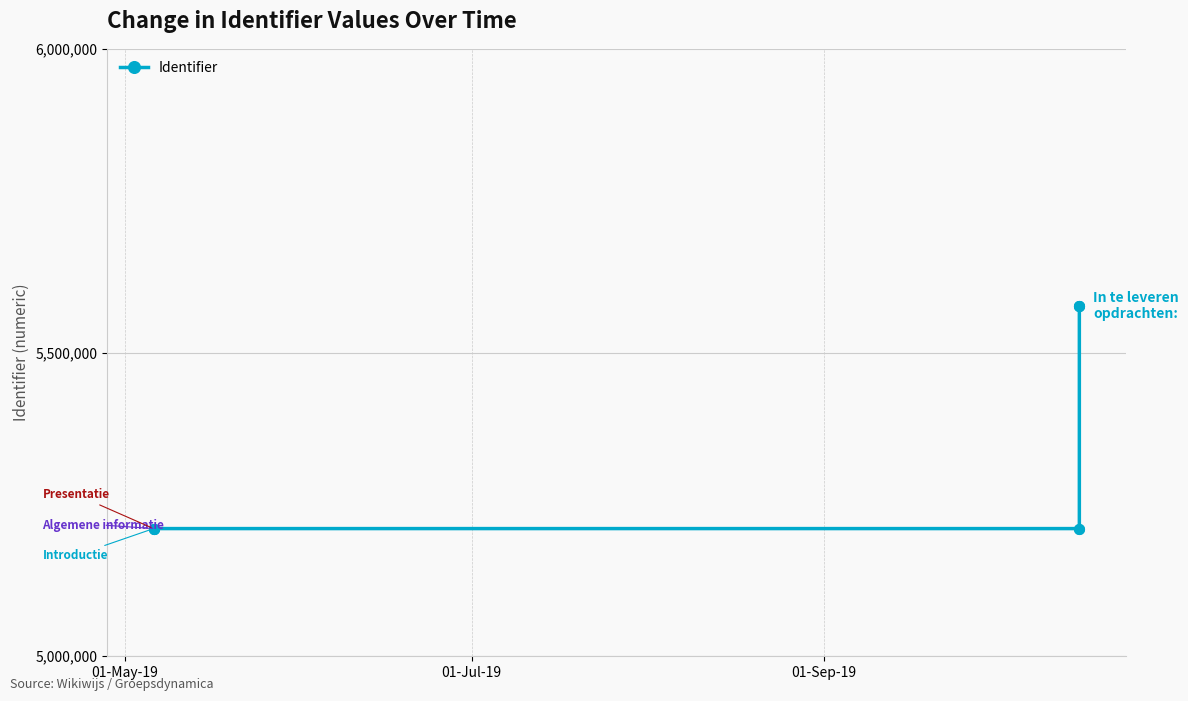

How many data points does each series have?

8